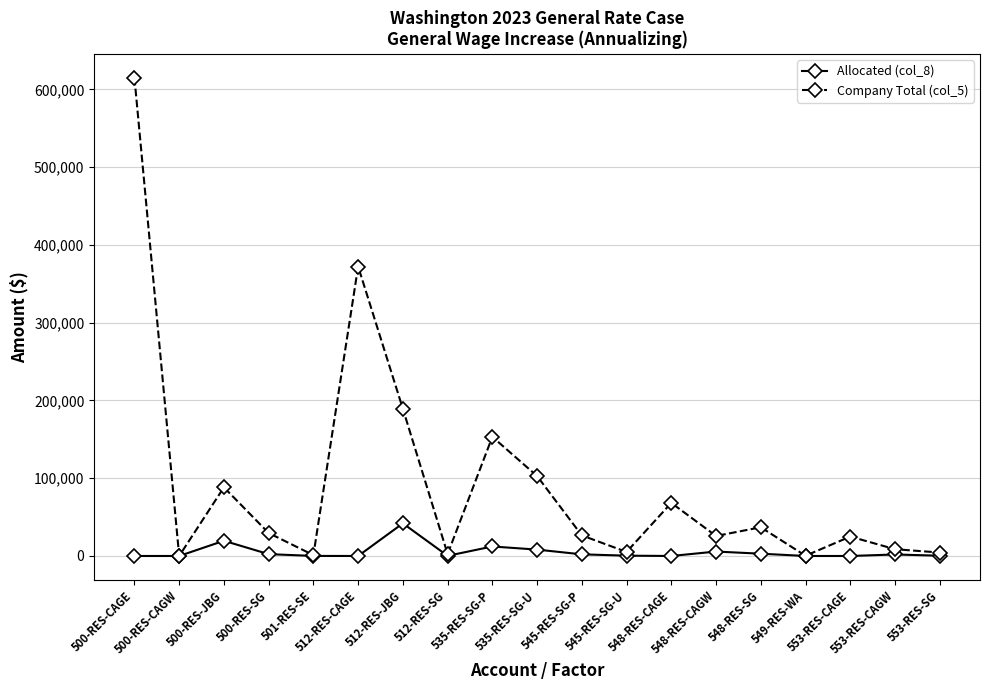

What is the spread (max minus min) of values at 553-RES-CAGW?

6780.0